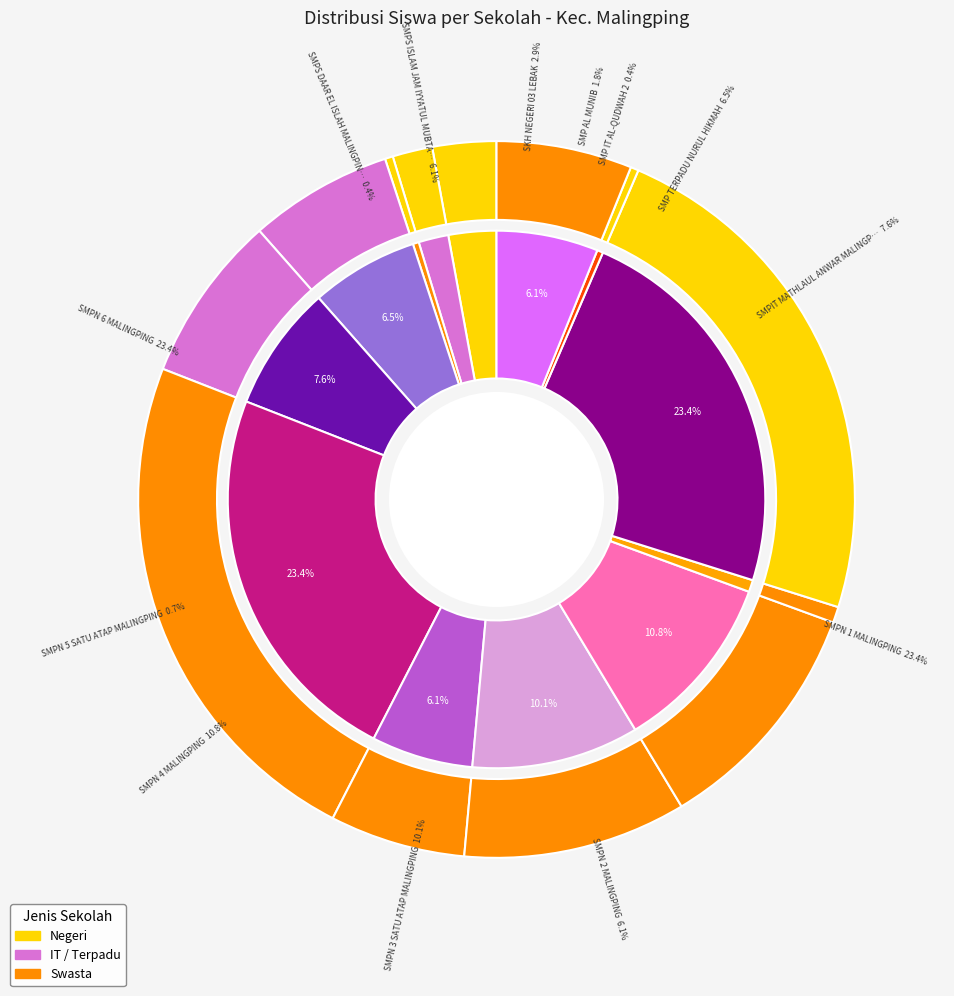

Does any single category account for the majority?

No